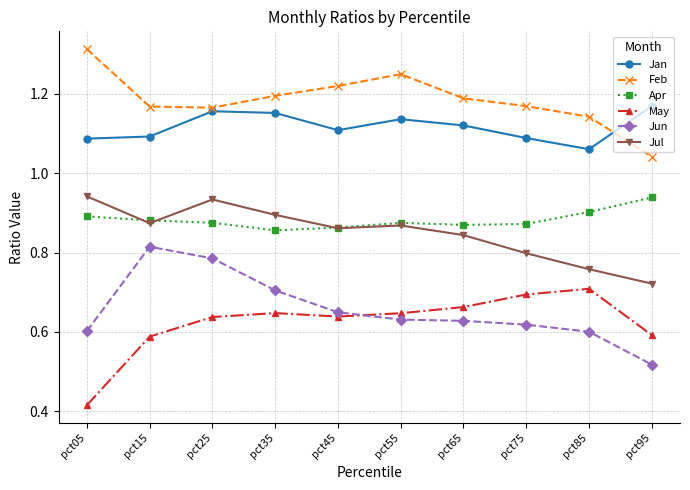

What is the sum of the Jan values at pct25 and pct85?

2.2